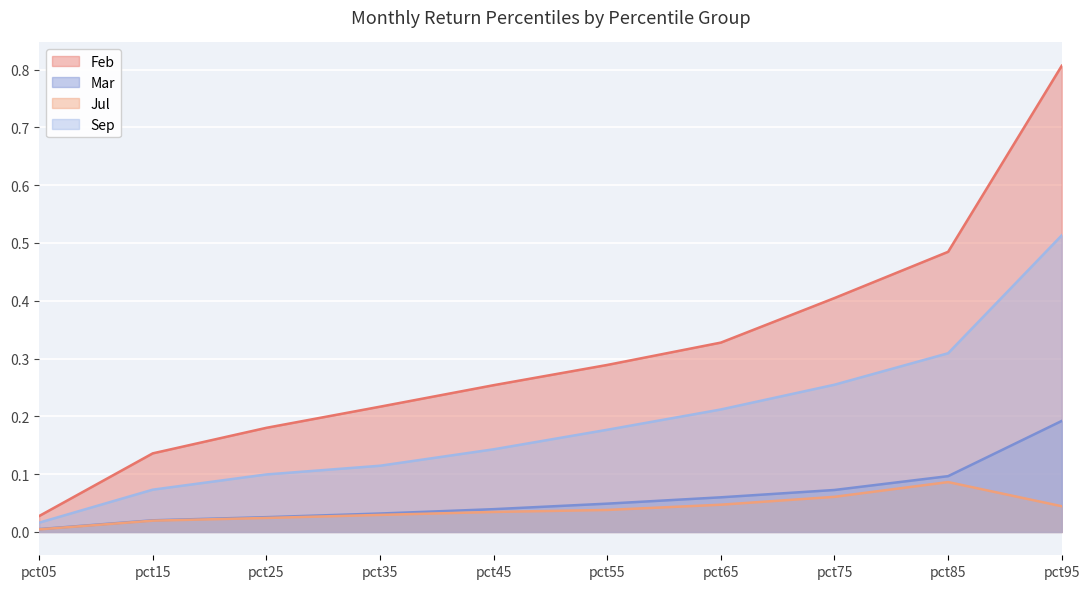

What is the average value of the Sep series?

0.2